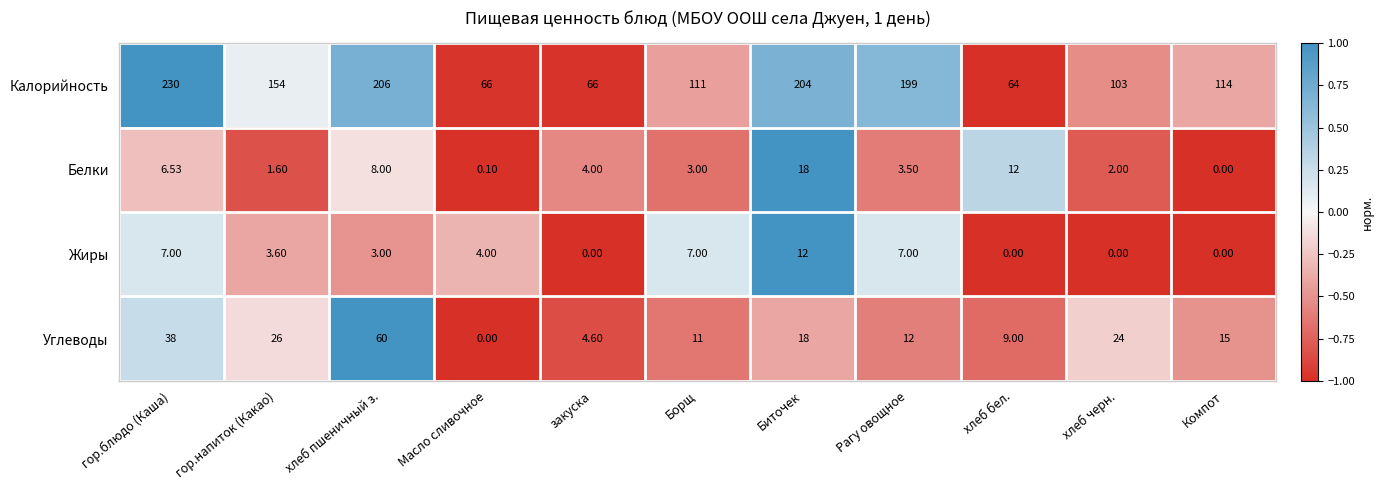

Which series has the largest total across all categories?

Калорийность